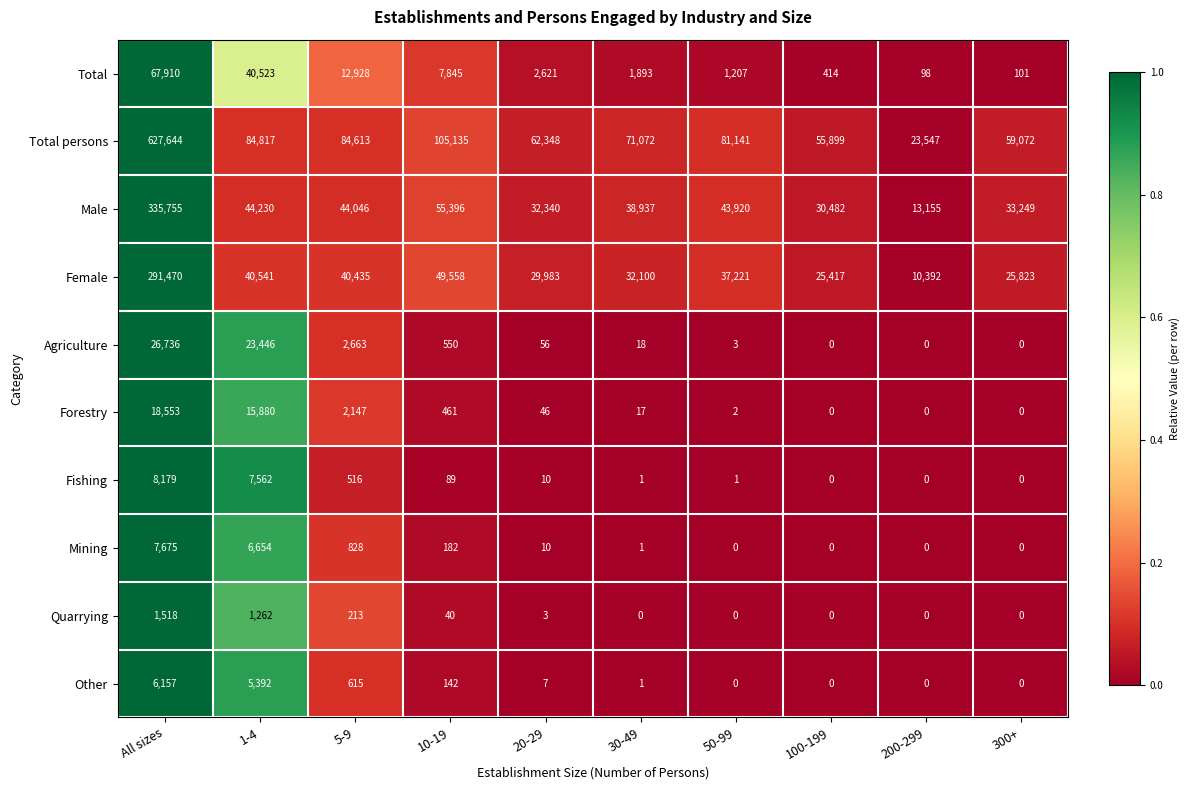

At 1-4, list the series in order from smallest to largest.

Quarrying, Other, Mining, Fishing, Forestry, Agriculture, Total, Female, Male, Total persons